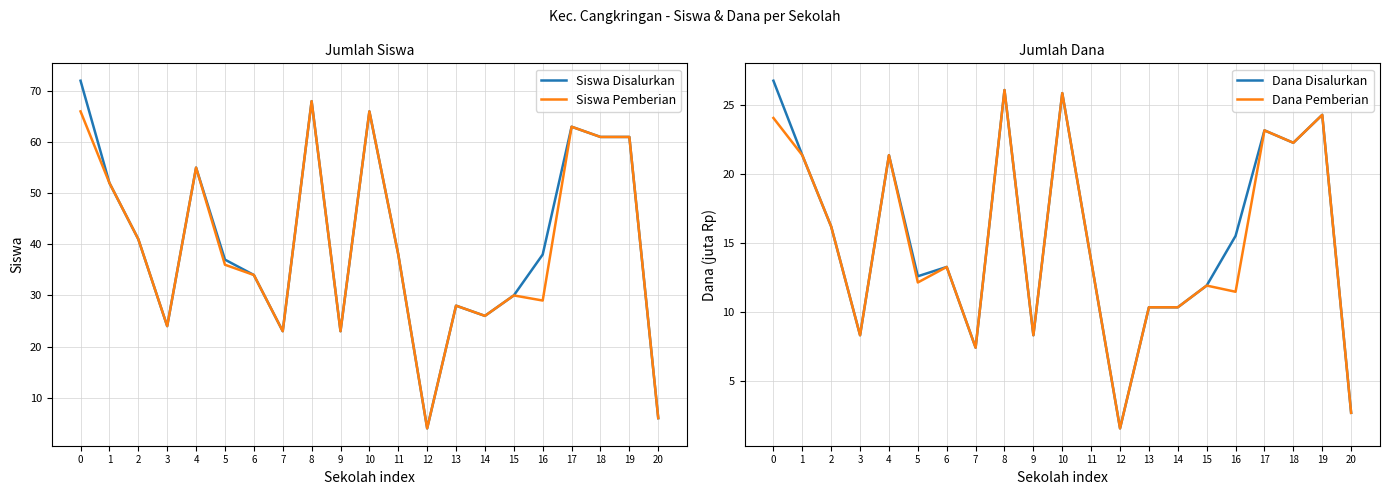

Is it true that Siswa Pemberian equals 36.6 at 14?

False